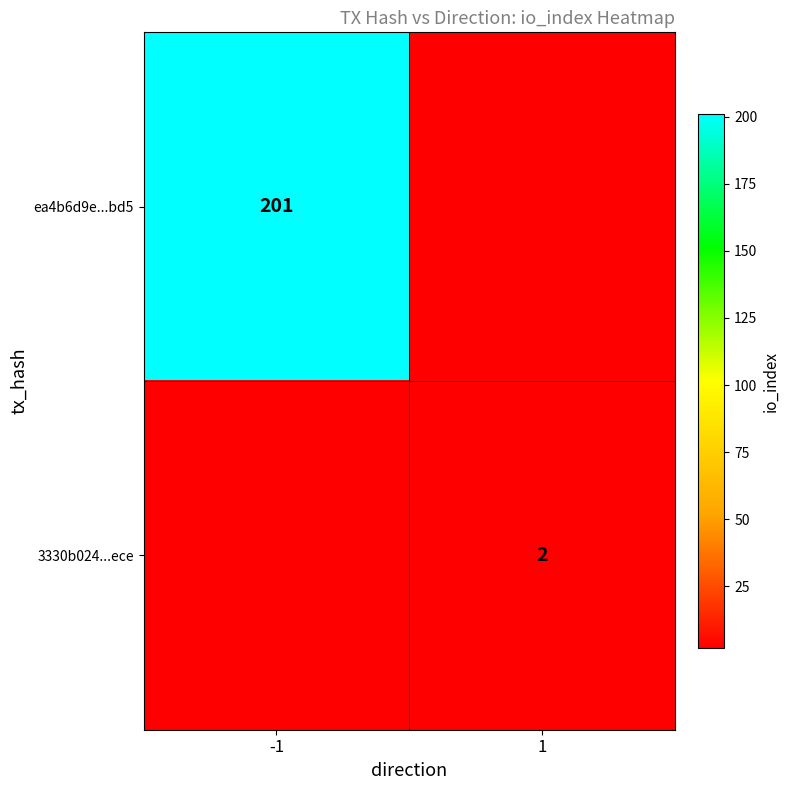

The value of 3330b024...ece at 1 is 1. True or false?

False